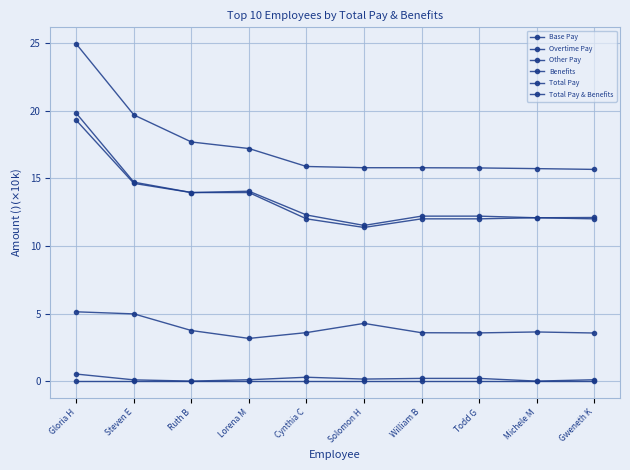

True or false: Overtime Pay has more than 2 points higher than both neighbors.

False